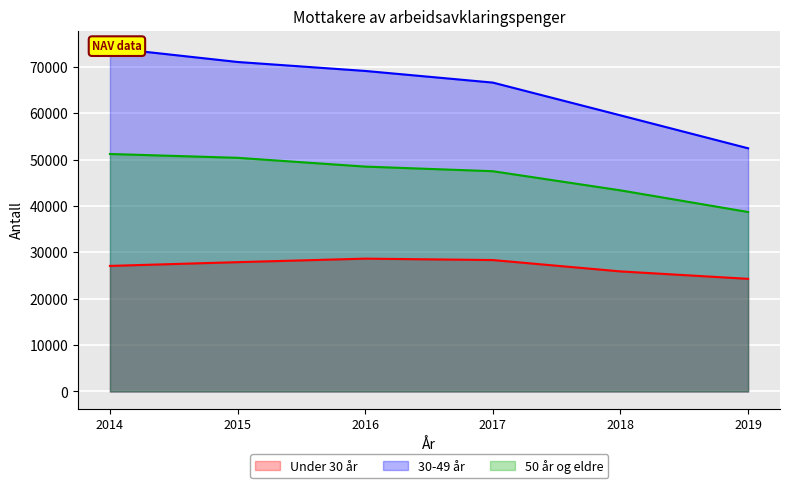

Is it true that 50 år og eldre equals 78247 at 2015?

False